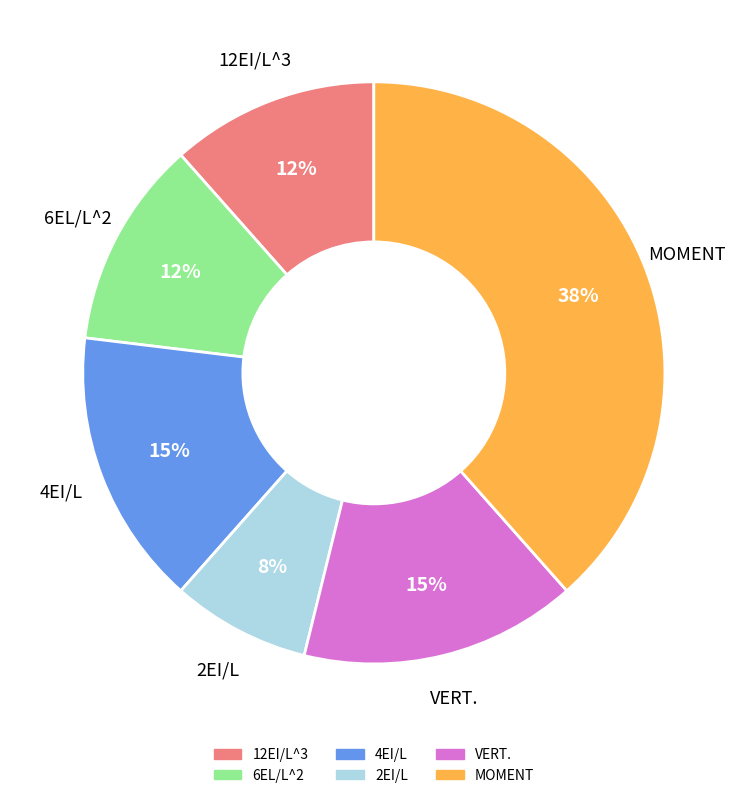

How many segments does this pie chart have?

6